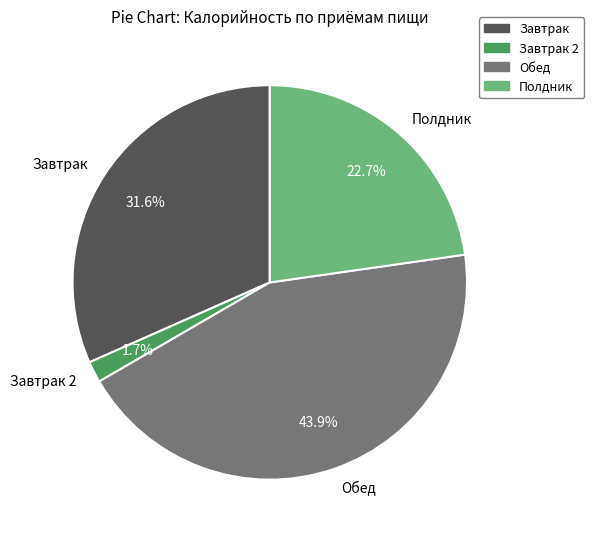

What is the ratio of the value at Обед to the value at Полдник?

1.9